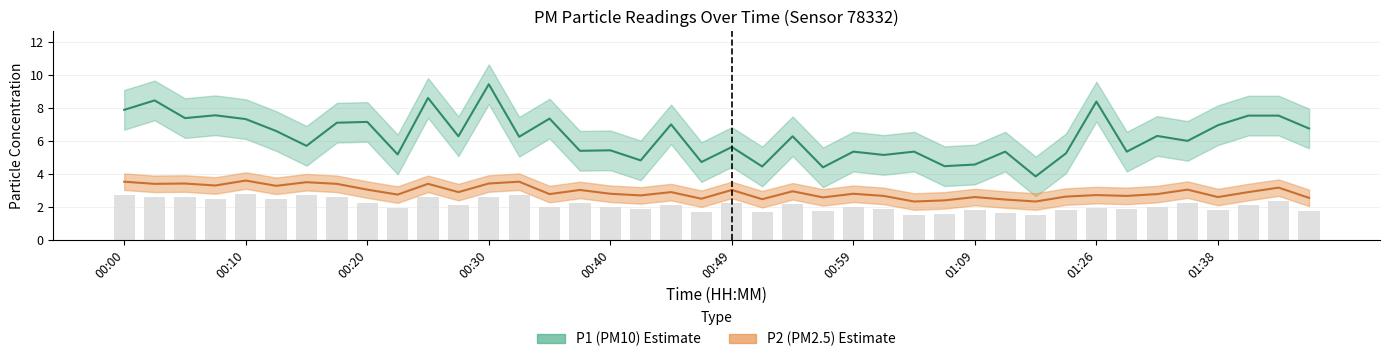

How many data points does each series have?

40